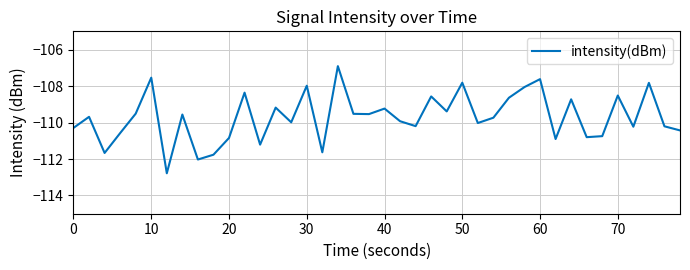

What is the difference between the maximum and minimum values?

5.9